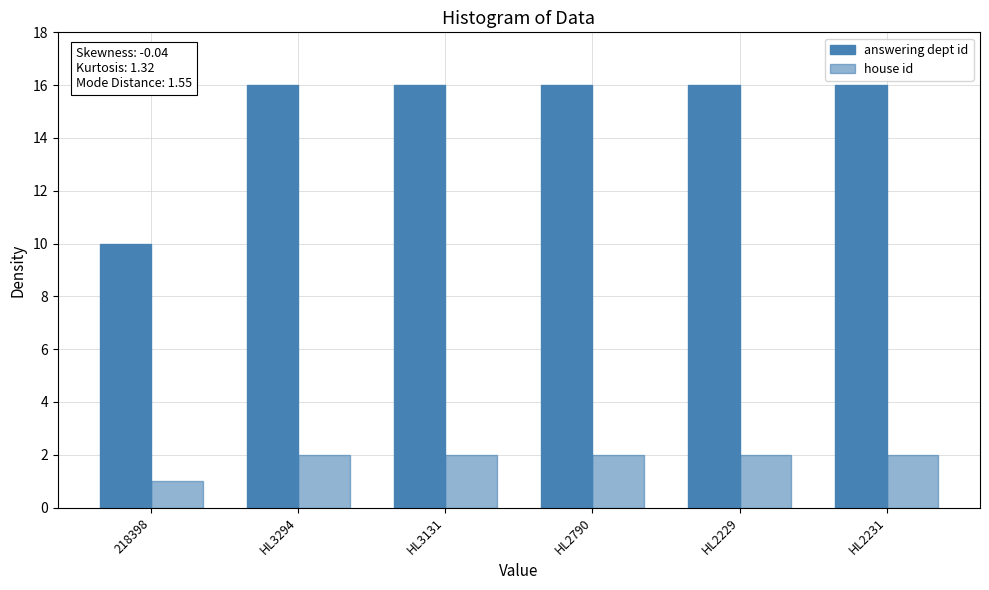

How many groups of bars are there?

6